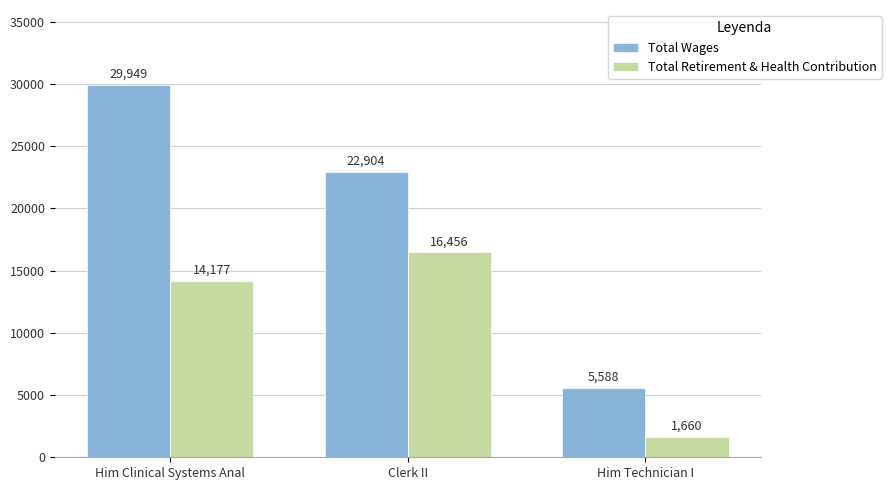

At which category is the sum across all series the highest?

Him Clinical Systems Anal